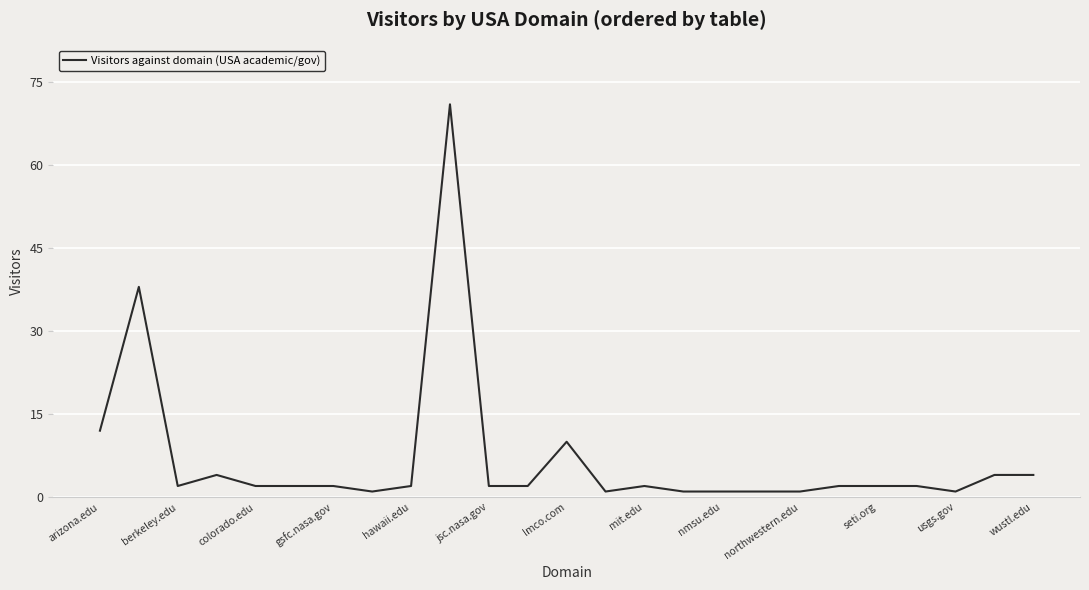

Reading left to right, what are all the values shown in this chart?

12	38	2	4	2	2	2	1	2	71	2	2	10	1	2	1	1	1	1	2	2	2	1	4	4